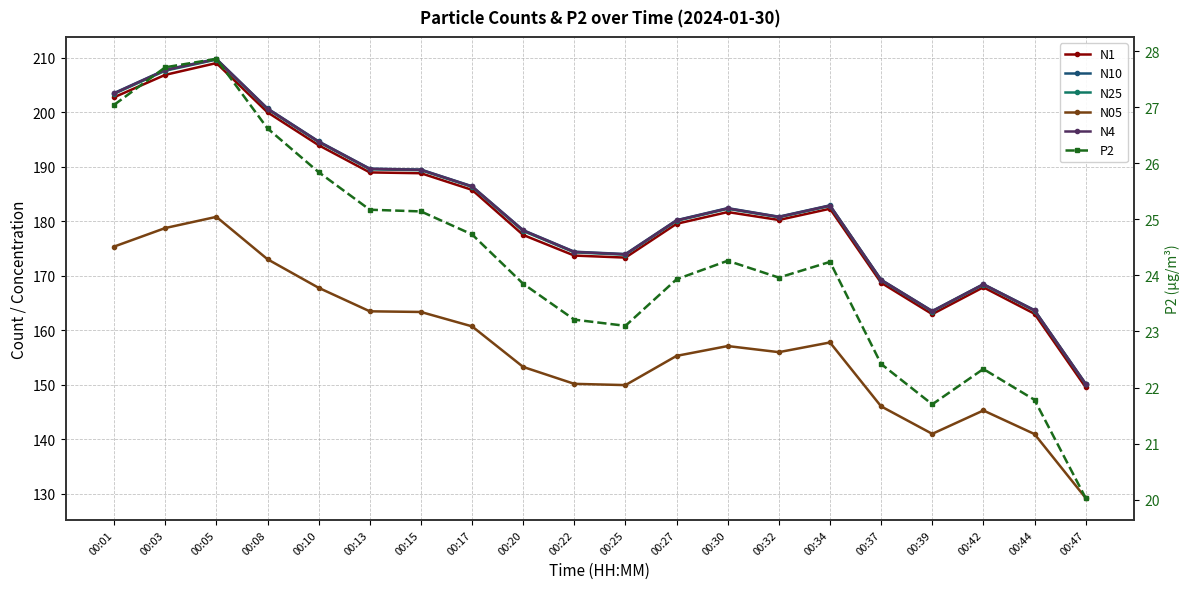

What are all the series names shown in the legend?

N1, N10, N25, N05, N4, P2